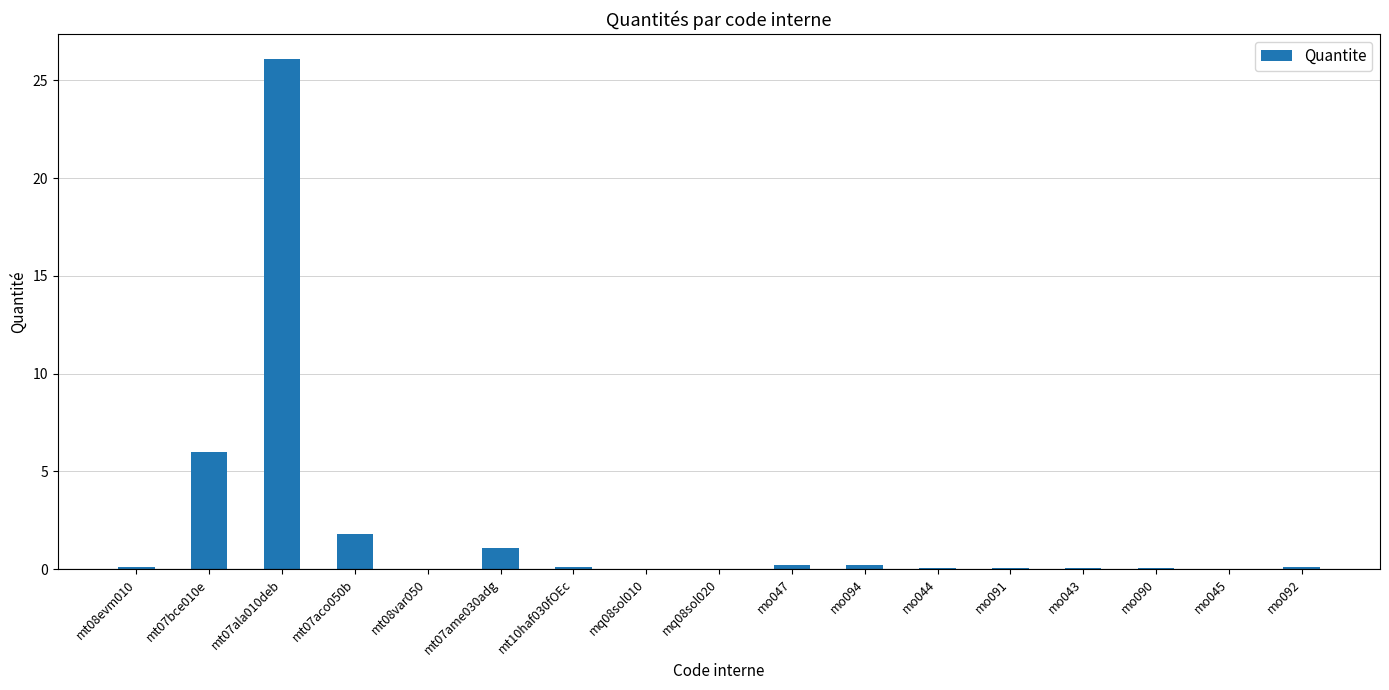

What is the sum of the values at mt07bce010e and mo047?

6.2